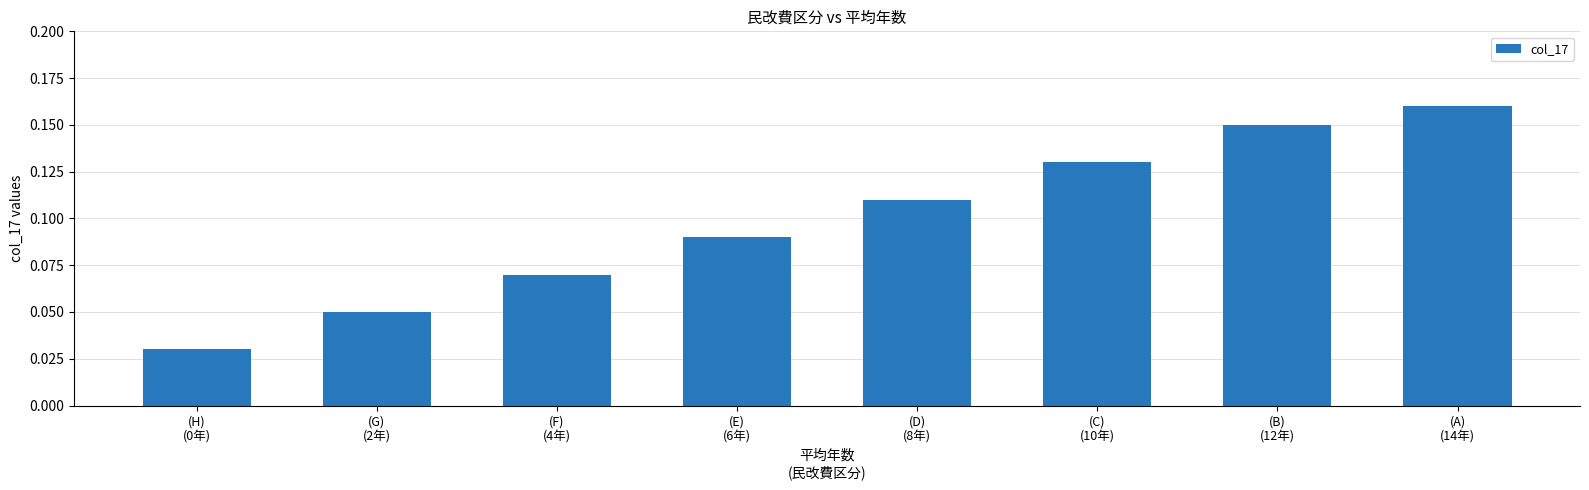

Count the values in the range 0 to 1.

8